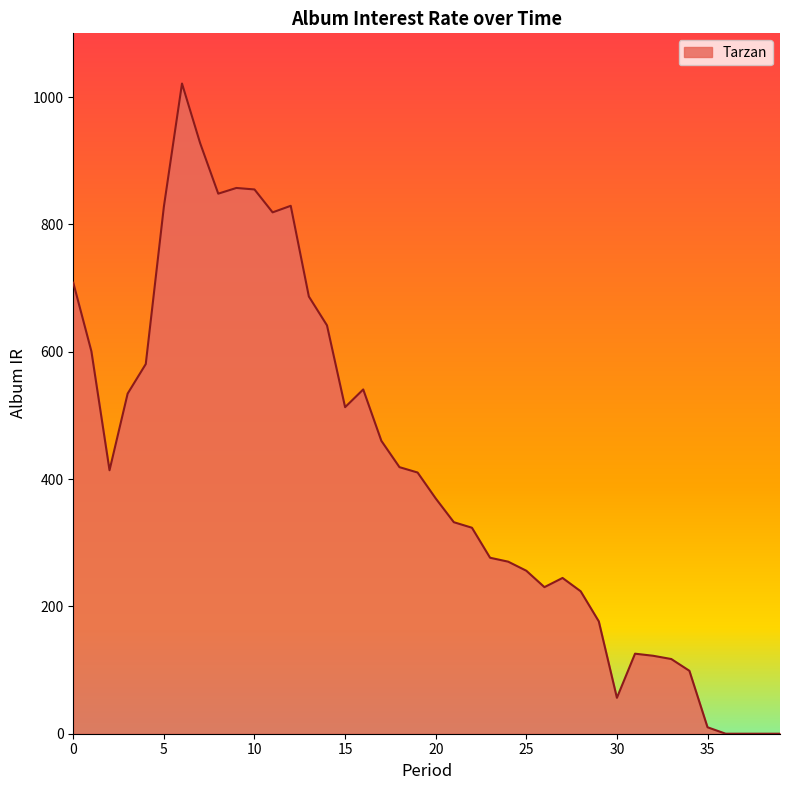

What is the difference between the maximum and minimum values?

1021.2